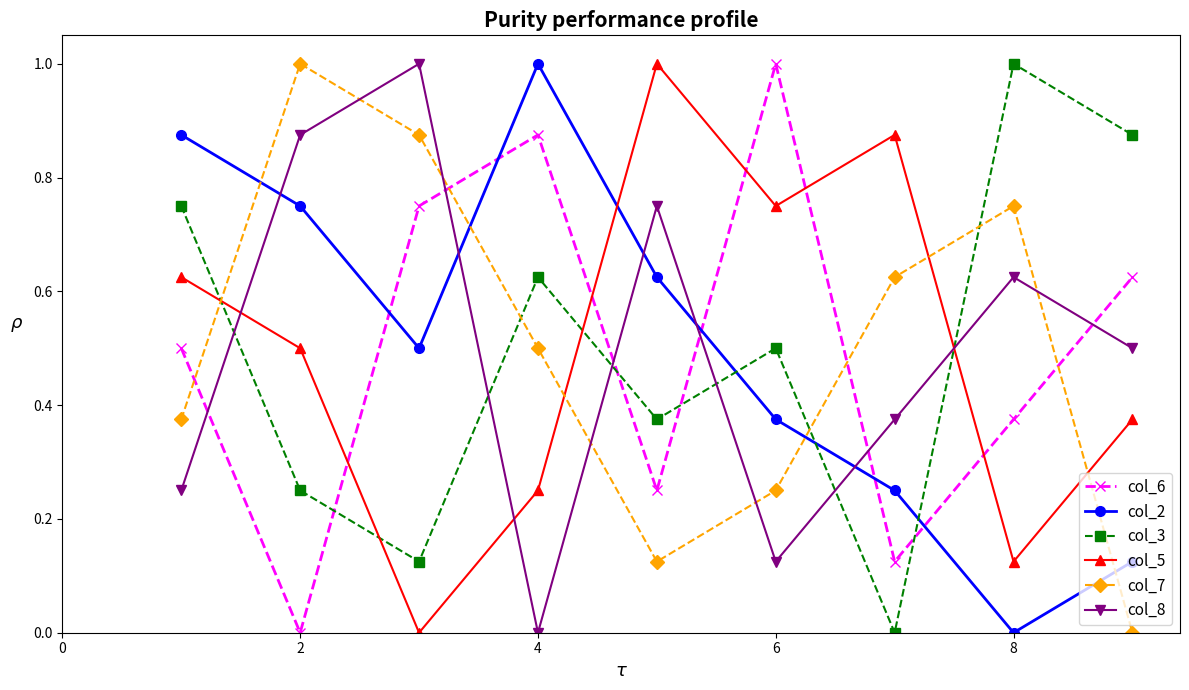

In col_3, how many points are higher than both neighbors (excluding endpoints)?

3